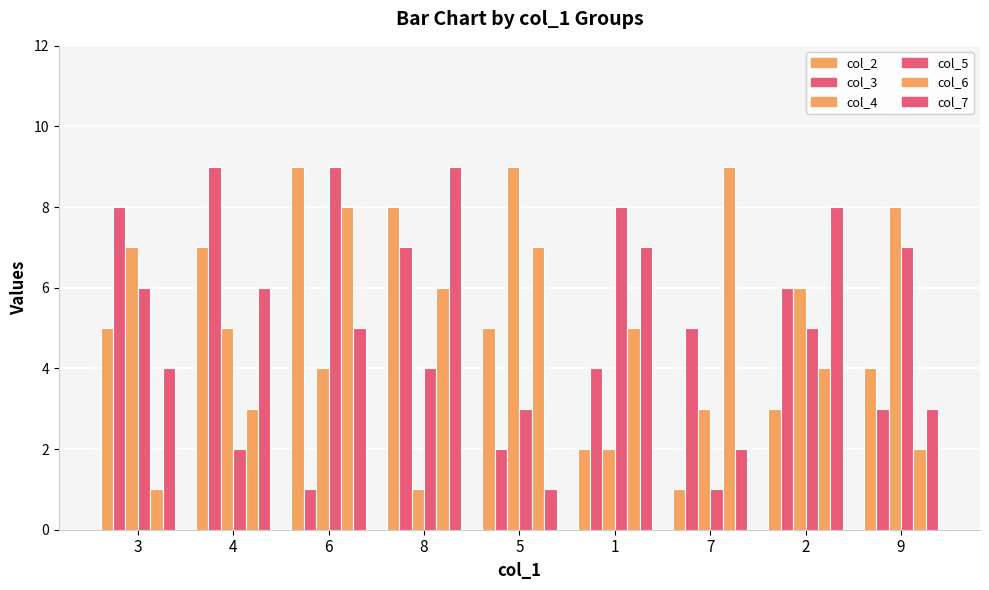

What is the average value of the col_6 series?

5